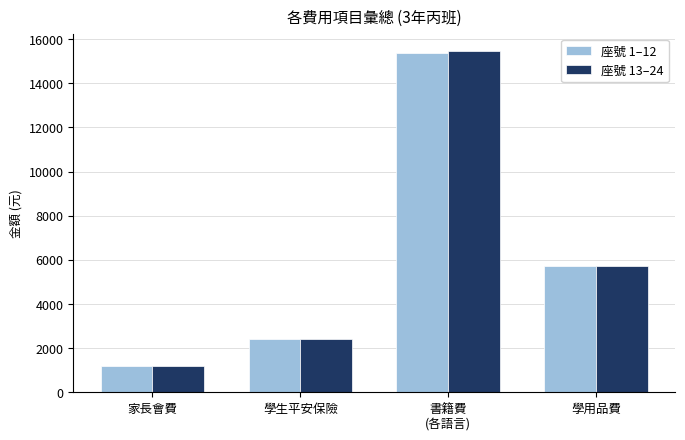

What is the average value of the 座號 1–12 series?

6164